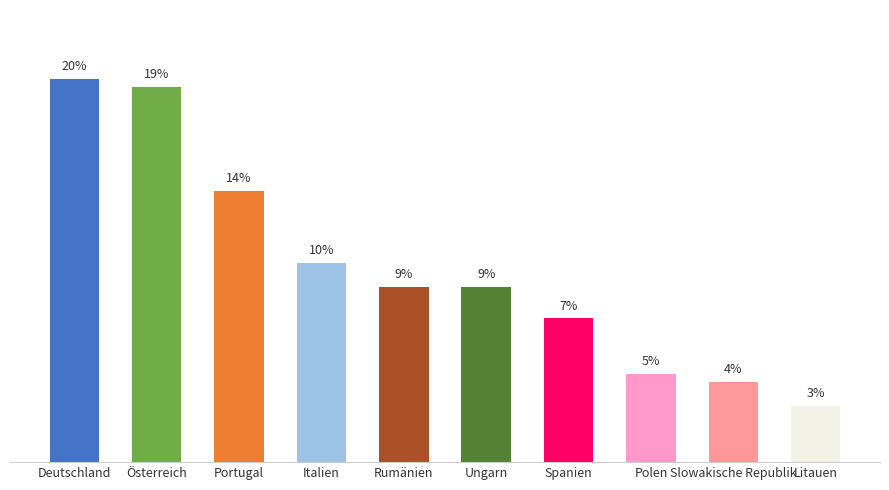

Does the chart contain any negative values?

No